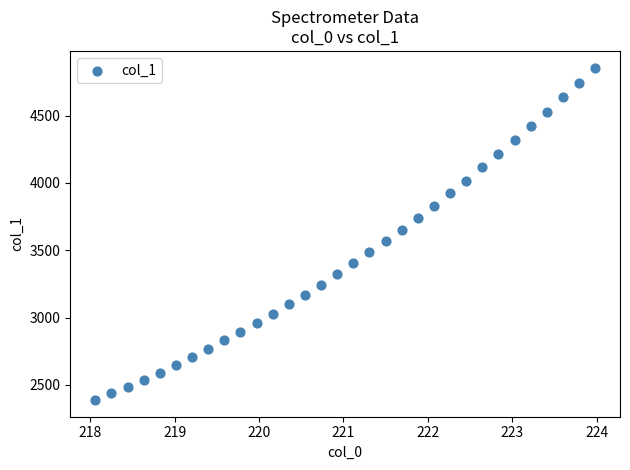

What is the range of Y values (max minus min)?

2469.7